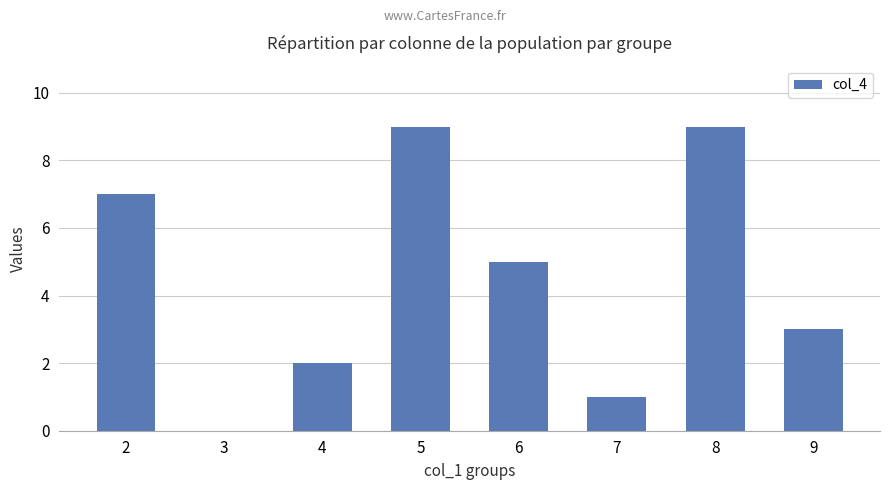

Which has a higher value, 3 or 9?

9